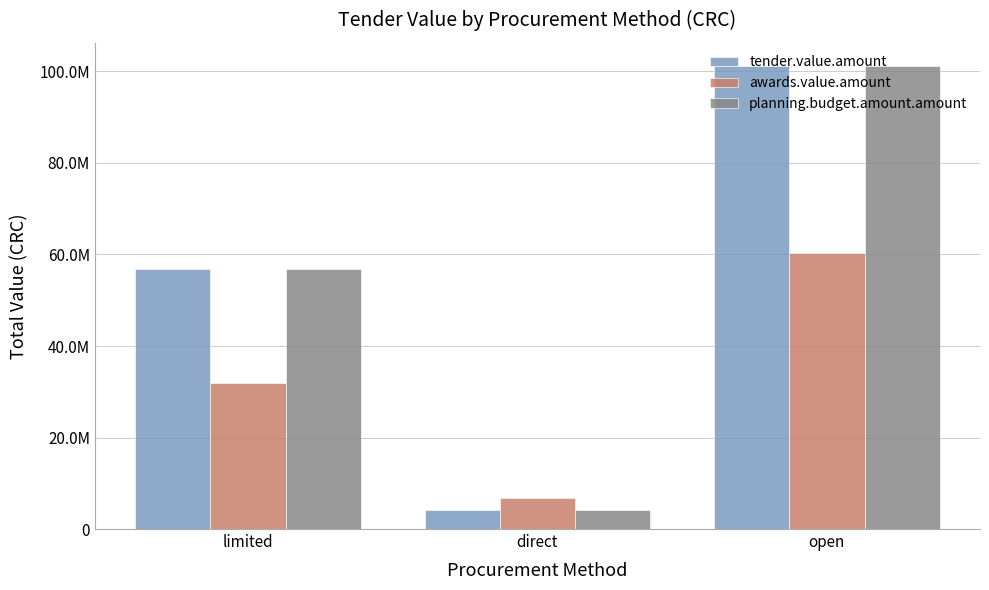

Are the bars grouped side by side (vs. stacked)?

Yes